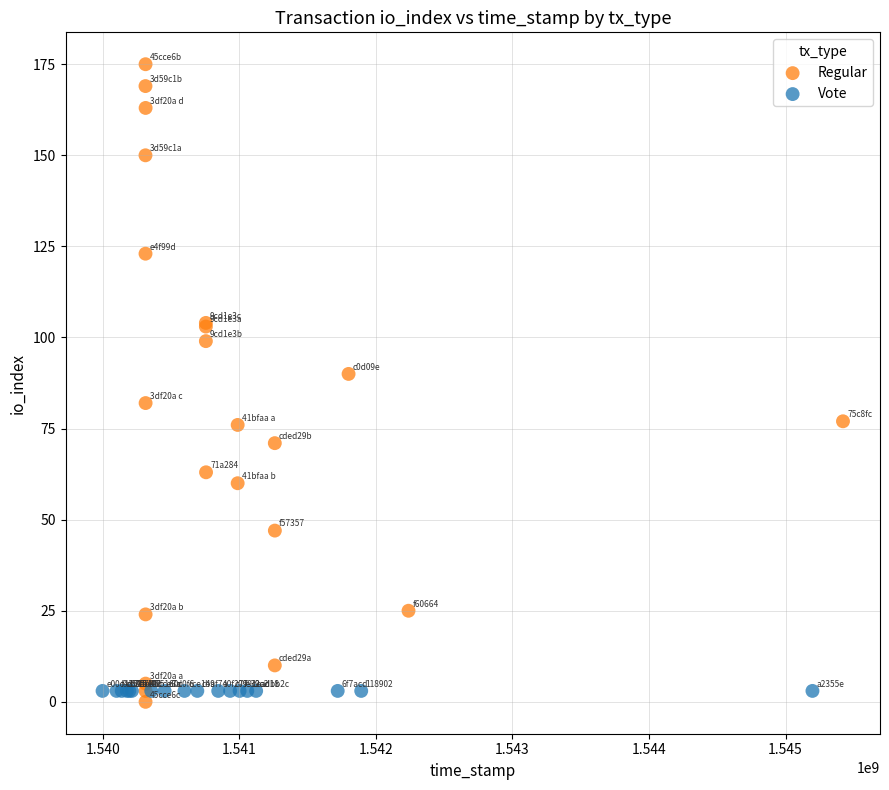

Which series reaches the maximum Y coordinate?

Regular